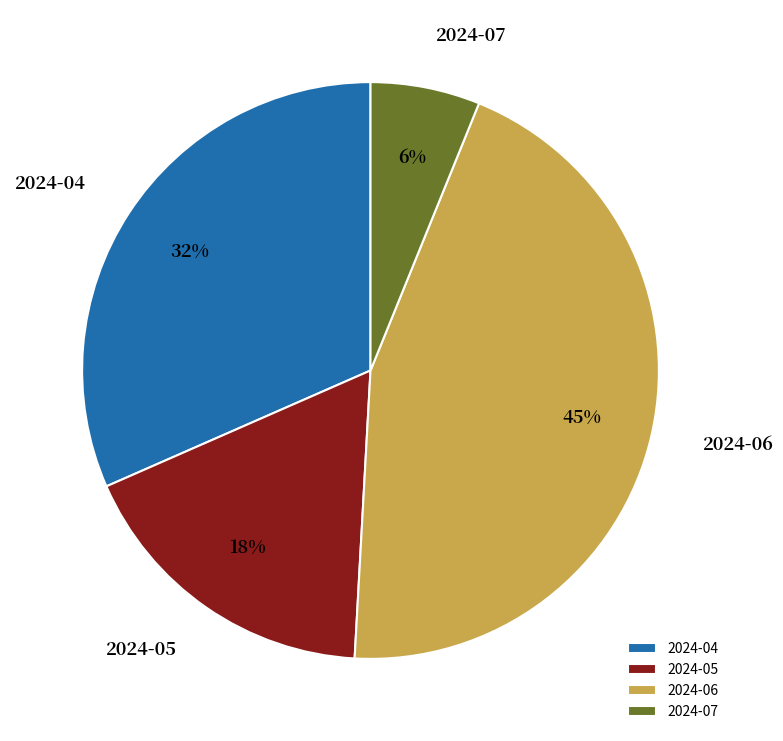

How many slices are in this pie chart?

4